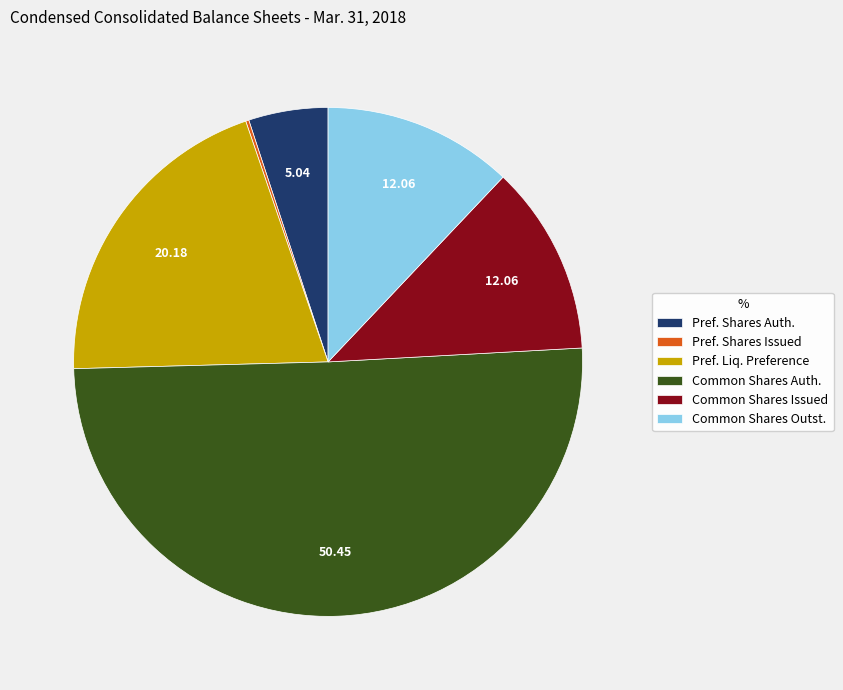

Which slice represents more than half of the pie?

Common Shares Auth.